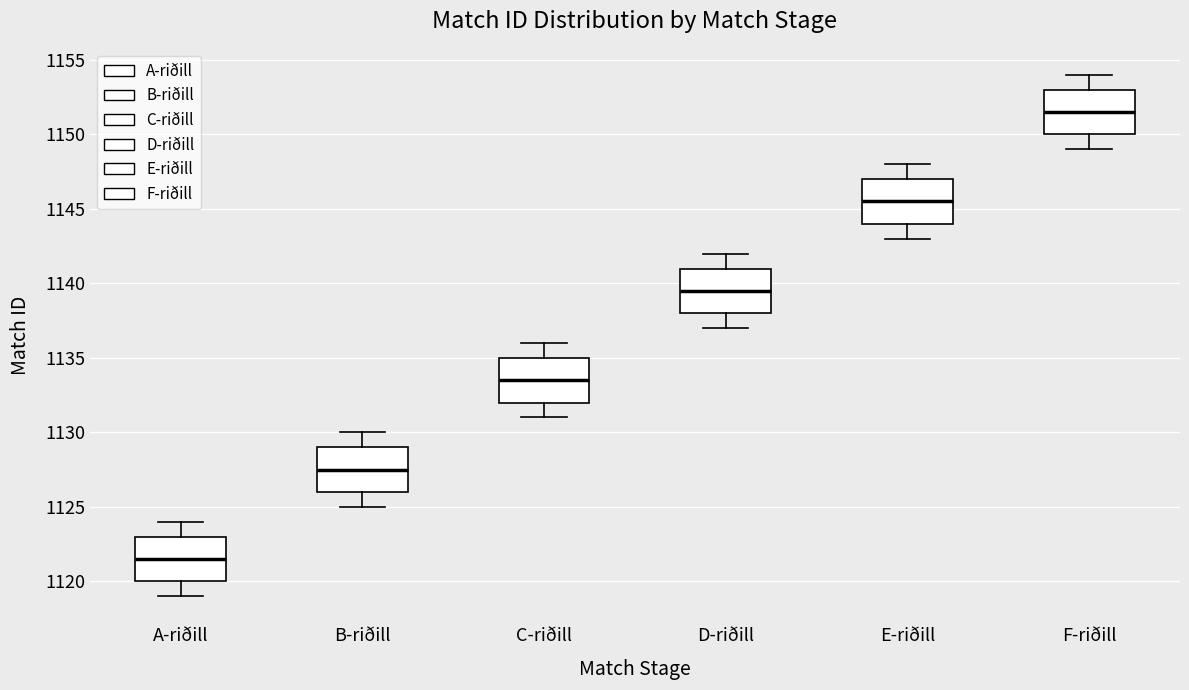

Reading left to right, transcribe this box plot: for each box, give where its median line is, the range the box spans, and where its two whiskers end, as read against the y-axis. The values are not printed on the chart, so give them approximately, as read against the axis.

A-riðill: median 1121.5, box 1120.0 to 1123.0, whiskers 1119.0 to 1124.0
B-riðill: median 1127.5, box 1126.0 to 1129.0, whiskers 1125.0 to 1130.0
C-riðill: median 1133.5, box 1132.0 to 1135.0, whiskers 1131.0 to 1136.0
D-riðill: median 1139.5, box 1138.0 to 1141.0, whiskers 1137.0 to 1142.0
E-riðill: median 1145.5, box 1144.0 to 1147.0, whiskers 1143.0 to 1148.0
F-riðill: median 1151.5, box 1150.0 to 1153.0, whiskers 1149.0 to 1154.0